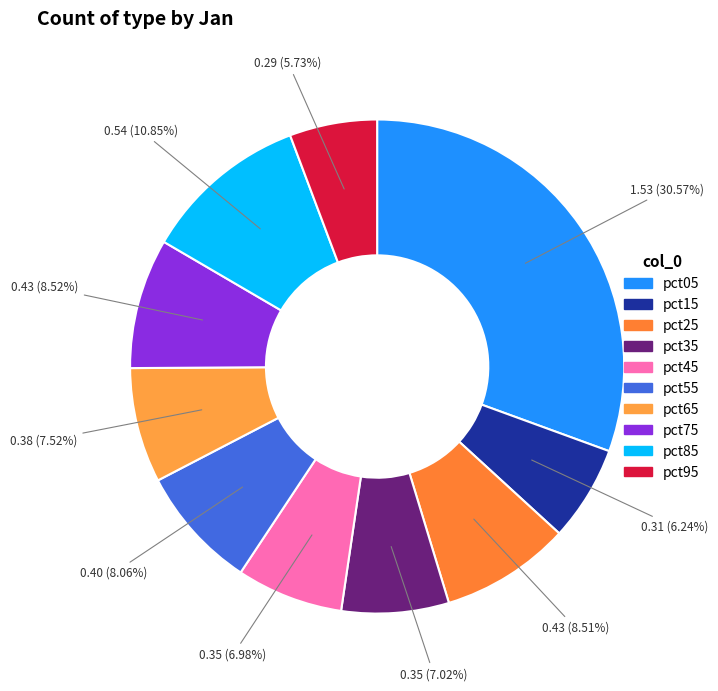

To the nearest percent, what percentage of the pie is pct35?

7%